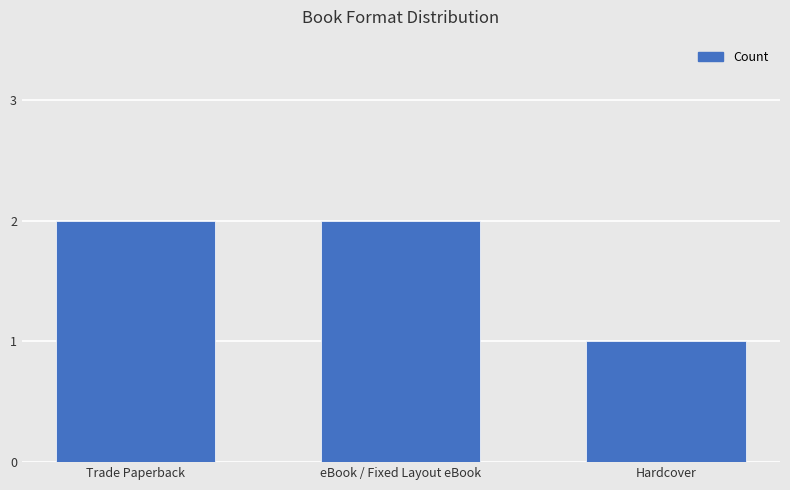

Where is the data nearest to the value 1?

Hardcover